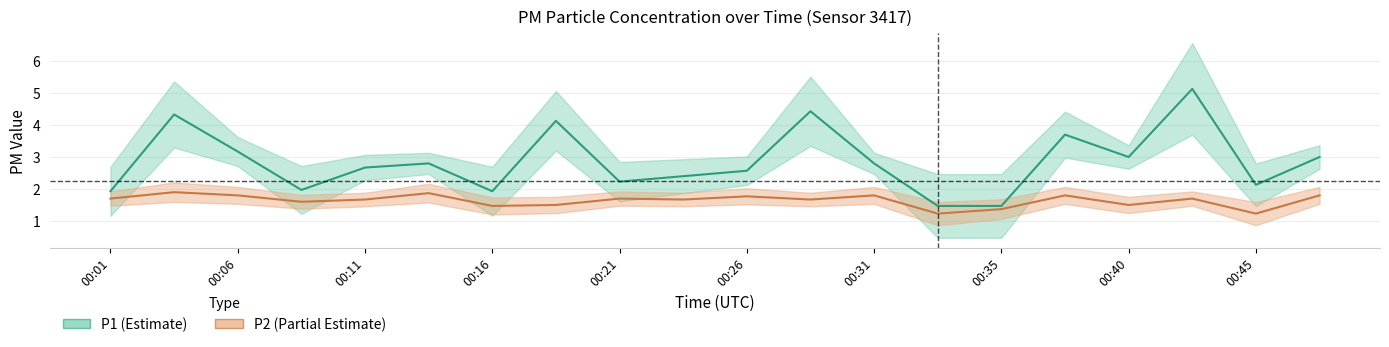

The P2 series shows 1.8 at 00:26. True or false?

True